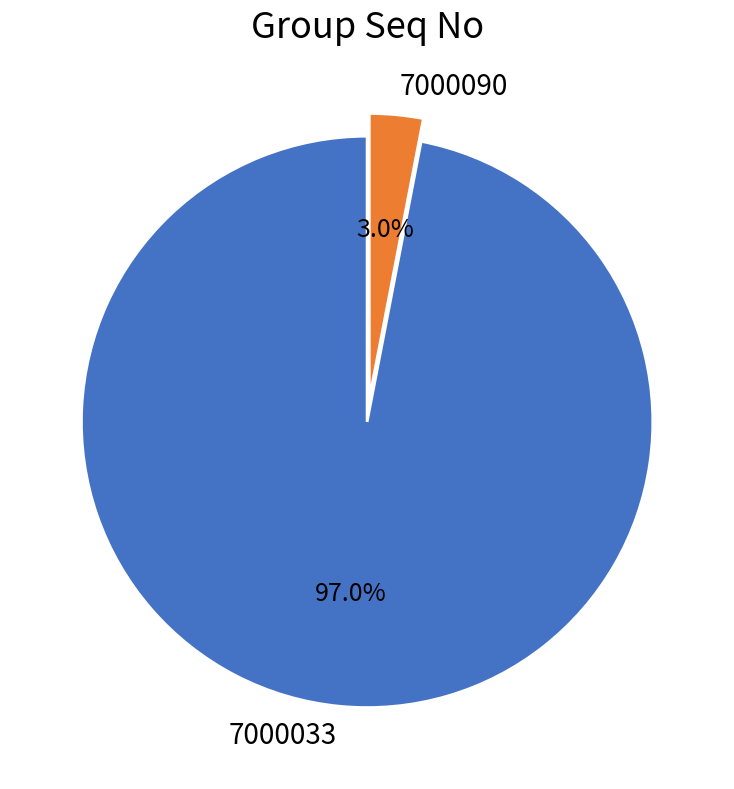

Is there any slice that represents more than half of the pie?

Yes